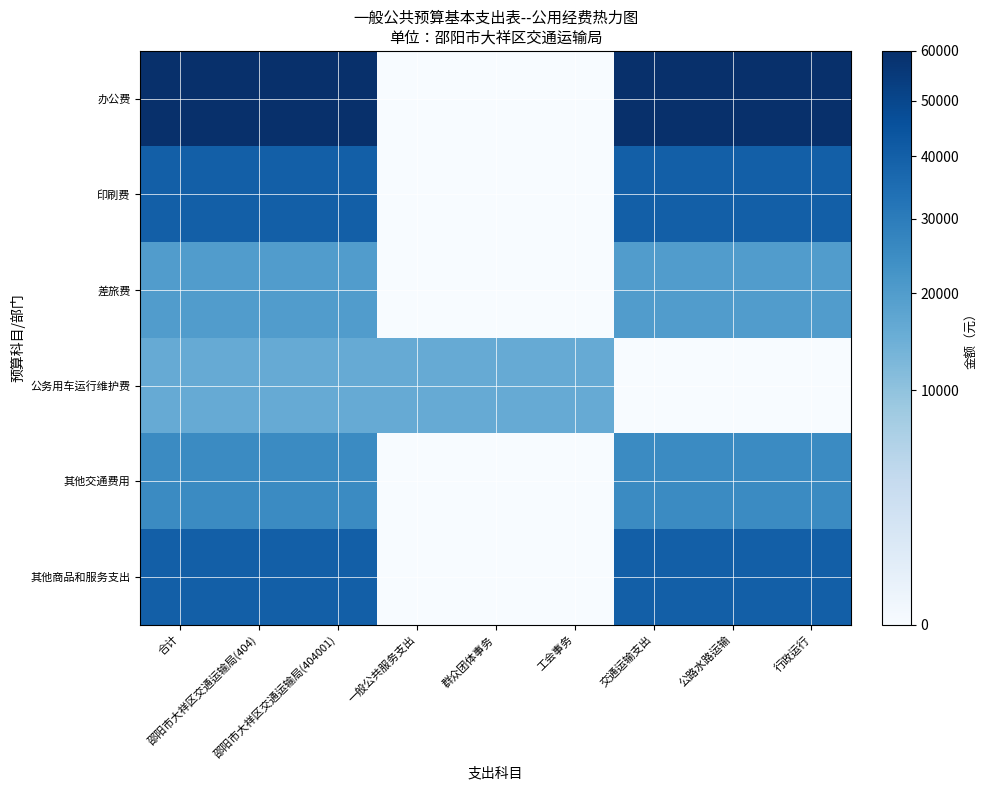

Rank the series by their maximum value, from highest to lowest.

办公费, 印刷费, 其他商品和服务支出, 其他交通费用, 差旅费, 公务用车运行维护费